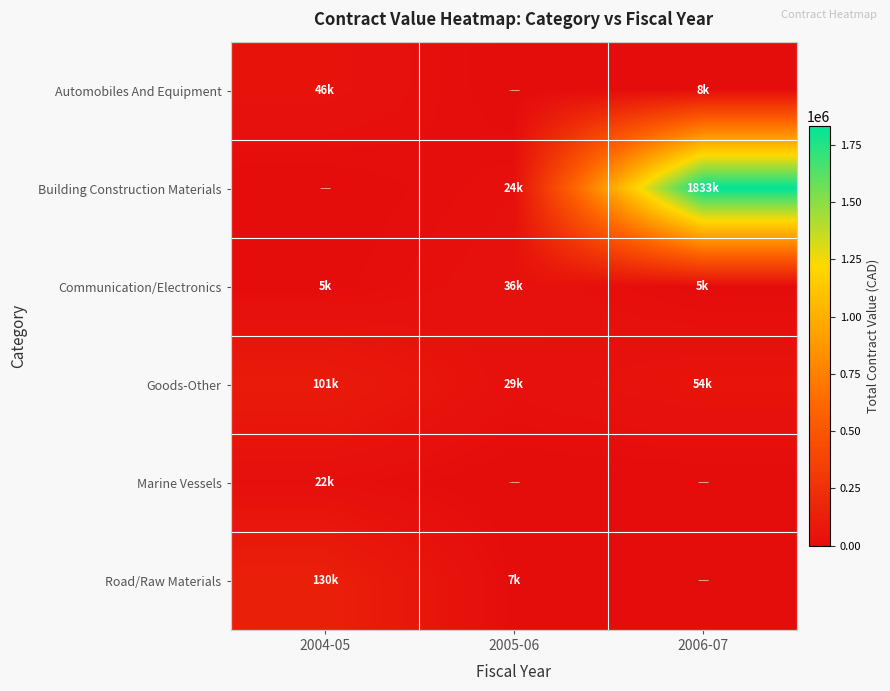

Reading left to right, list all the values displayed in this chart.

Automobiles And Equipment: 2004-05=45998.8	2005-06=0.0	2006-07=8400.0
Building Construction Materials: 2004-05=0.0	2005-06=24096.1	2006-07=1833116.6
Communication/Electronics: 2004-05=5400.0	2005-06=35970.9	2006-07=5382.0
Goods-Other: 2004-05=101301.4	2005-06=29479.8	2006-07=53632.8
Marine Vessels: 2004-05=22063.4	2005-06=0.0	2006-07=0.0
Road/Raw Materials: 2004-05=130459.3	2005-06=6966.1	2006-07=0.0